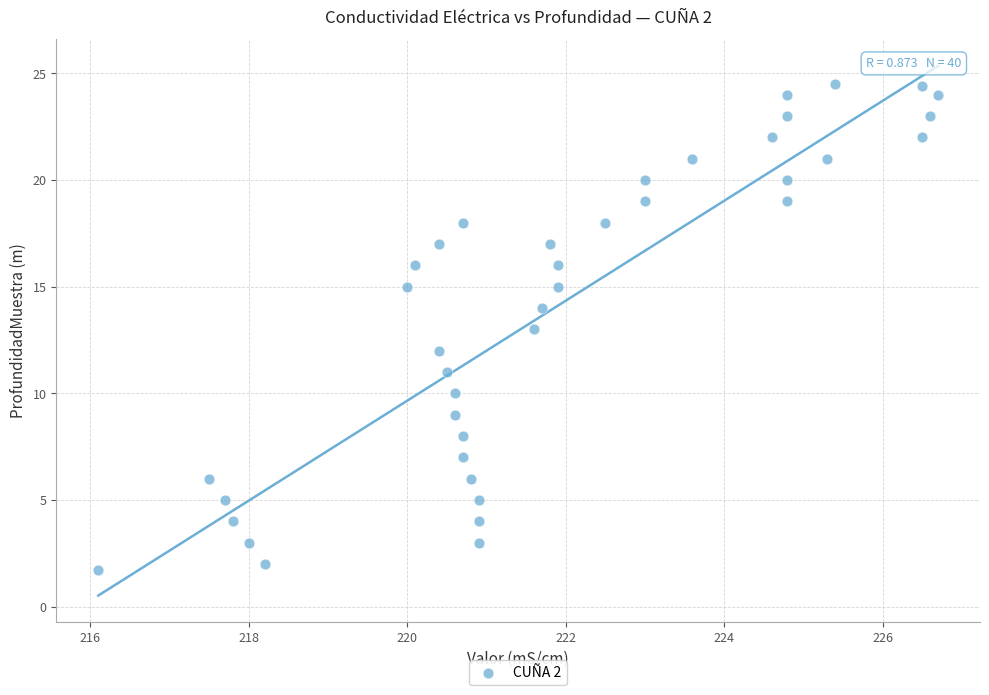

What is the range of Y values (max minus min)?

22.8